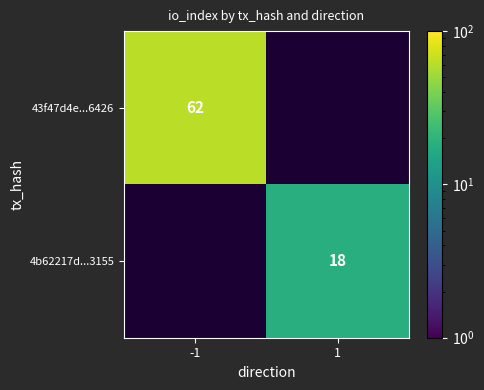

Is it true that 4b62217d...3155 equals 28 at 1?

False